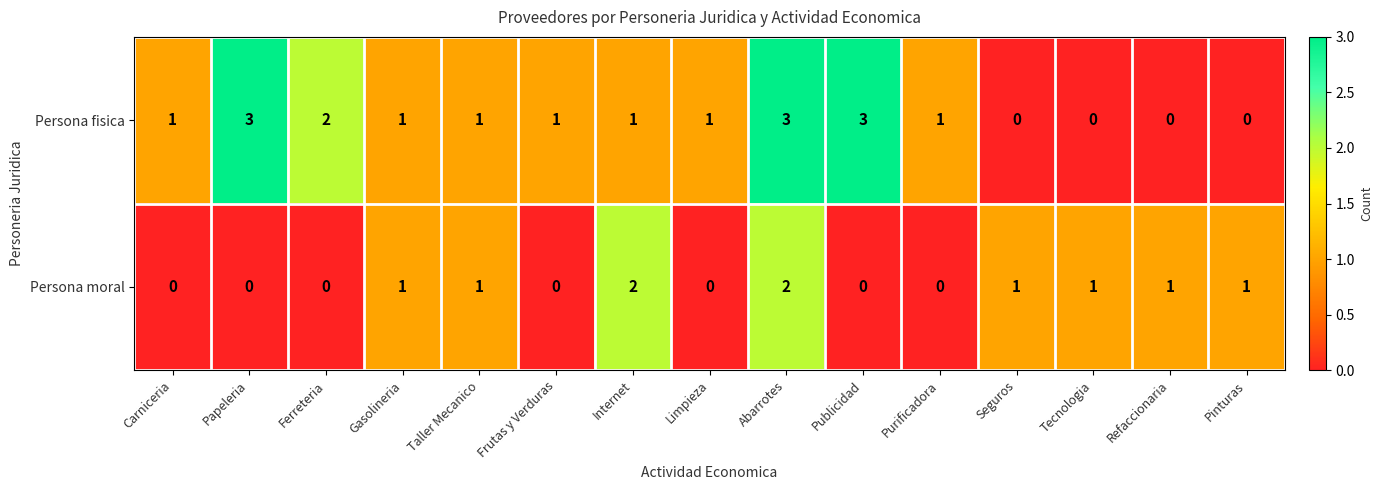

Rank the series by their average value, from highest to lowest.

Persona fisica, Persona moral